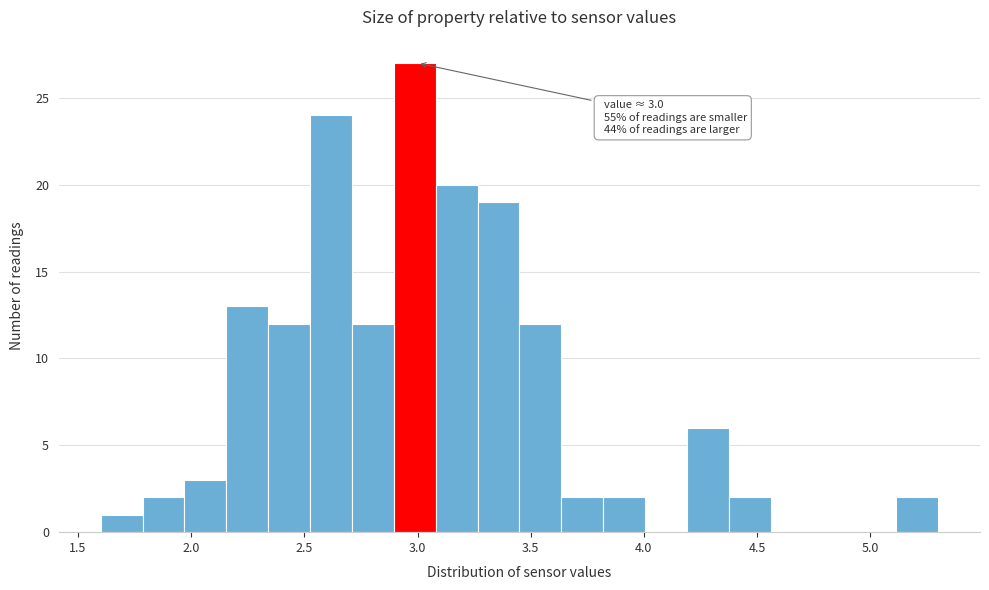

Around what value on the x-axis is the tallest bar? Give the approximate position of its centre, as read against the axis.

3.00